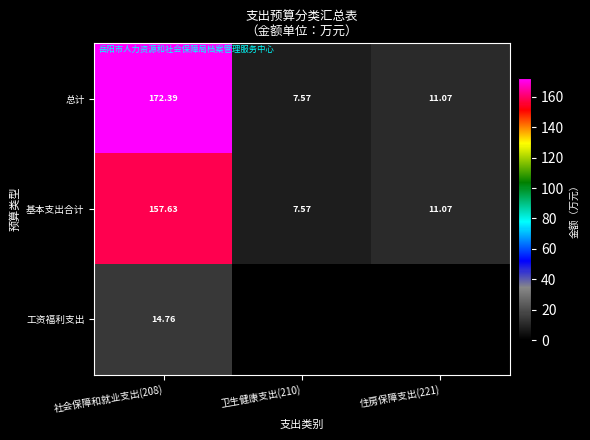

Rank the series at 社会保障和就业支出(208) from lowest to highest value.

工资福利支出, 基本支出合计, 总计